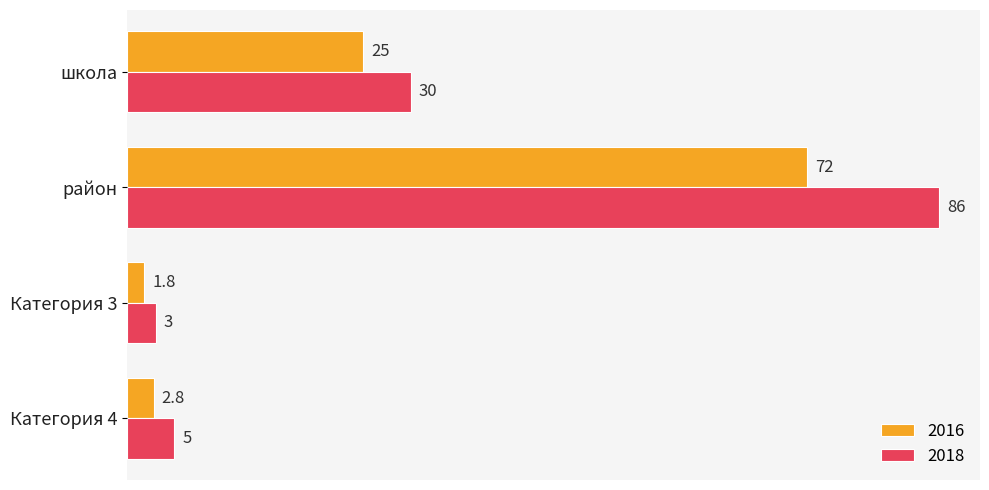

Which series changed the most between школа and Категория 3?

2018